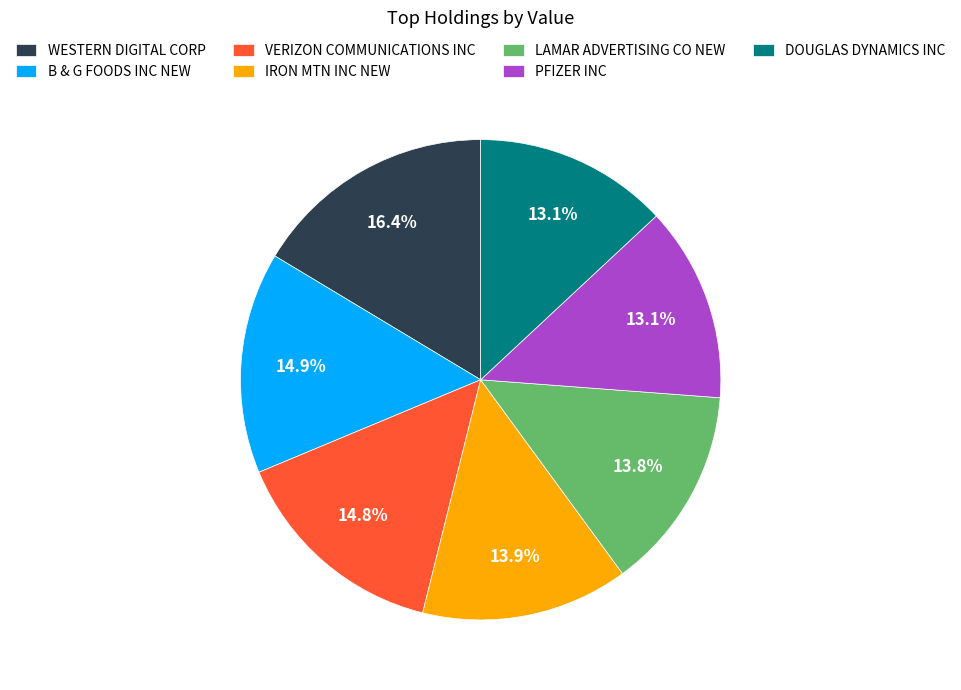

Combined, do WESTERN DIGITAL CORP and LAMAR ADVERTISING CO NEW account for over 50%?

No